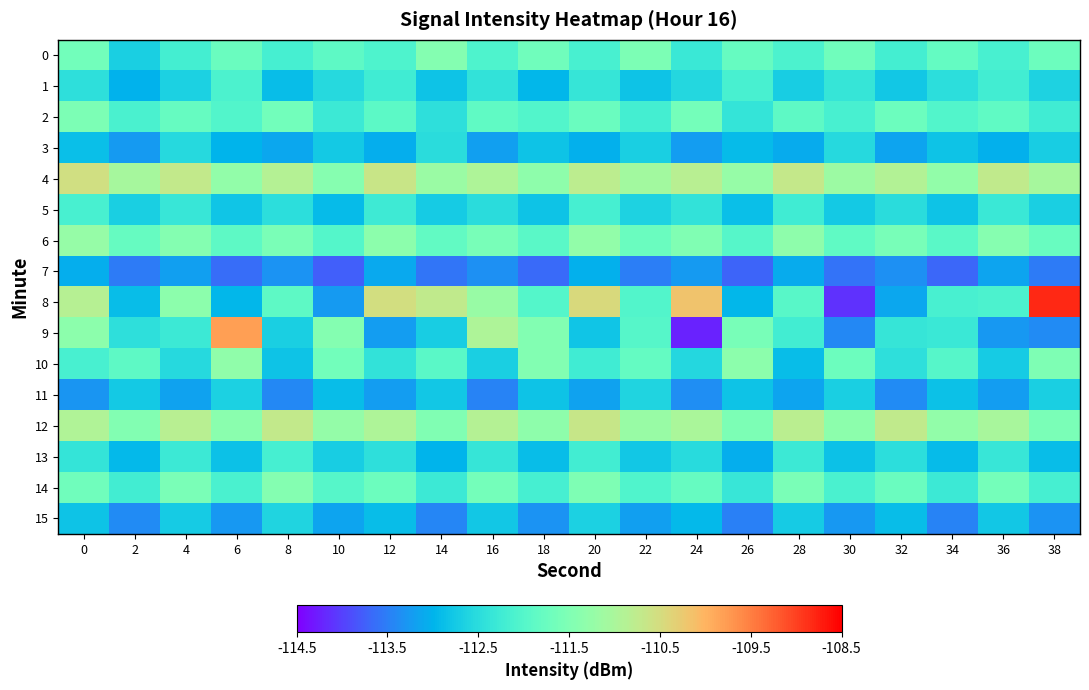

What is the greatest value displayed?

-108.8